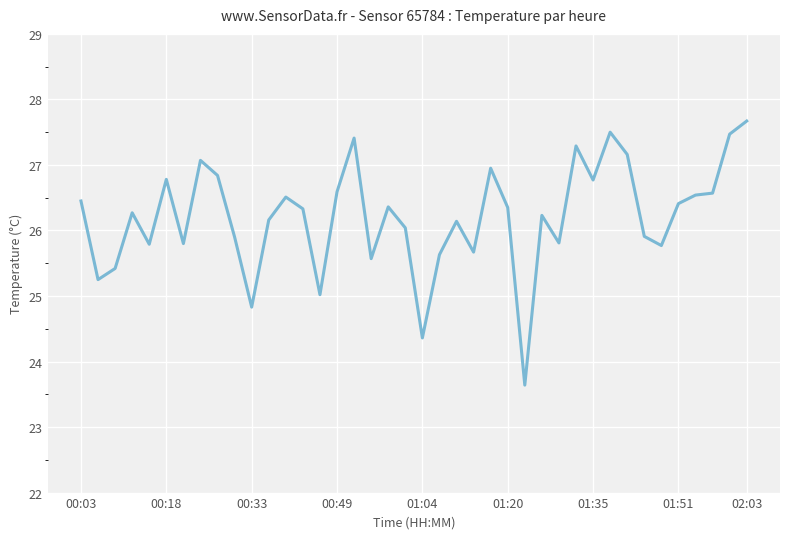

What is the minimum value shown in the chart?

23.6